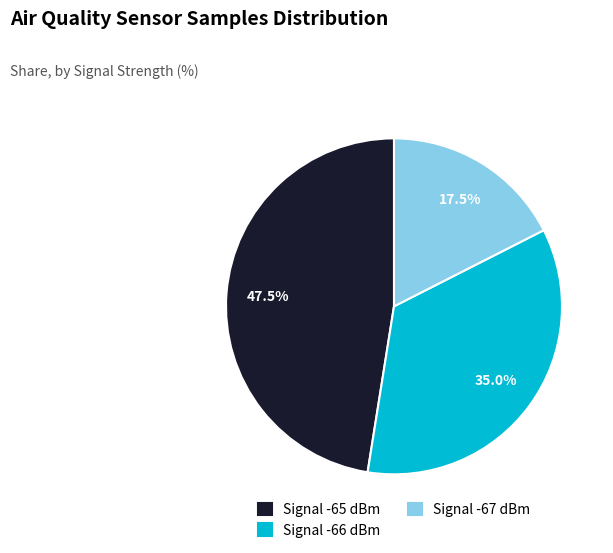

Which slice is the smallest?

Signal -67 dBm